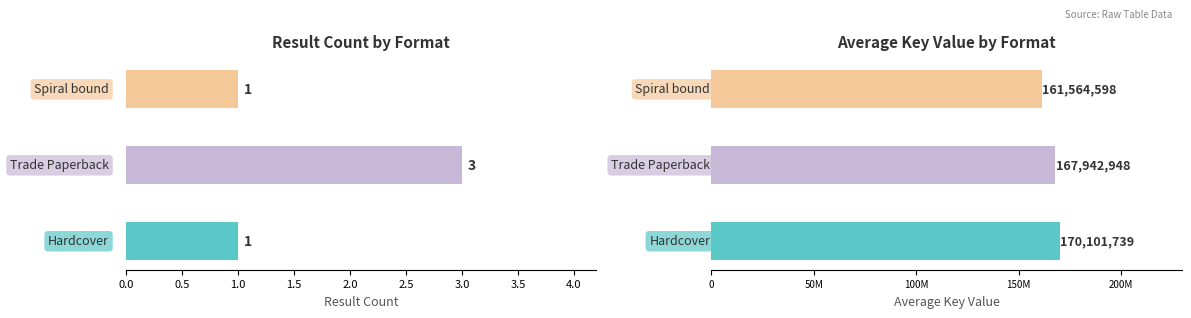

What is the value of the Result Count bar at the 2nd from the left?

3.0